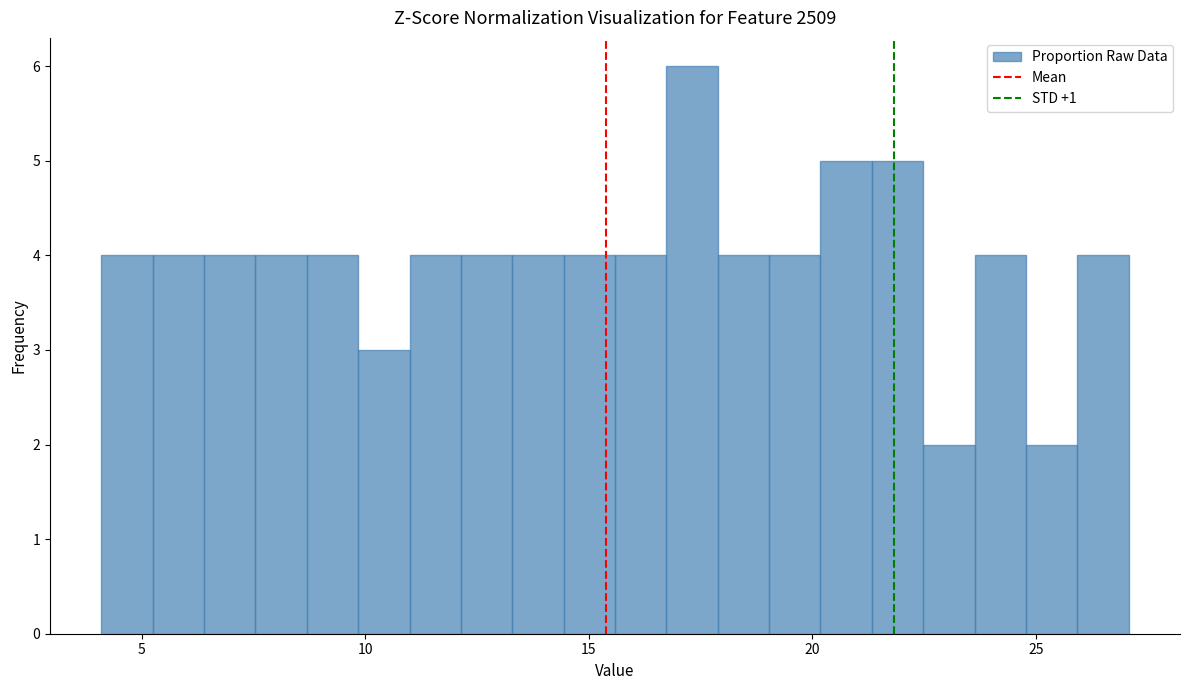

Around what value on the x-axis is the tallest bar? Give the approximate position of its centre, as read against the axis.

17.5